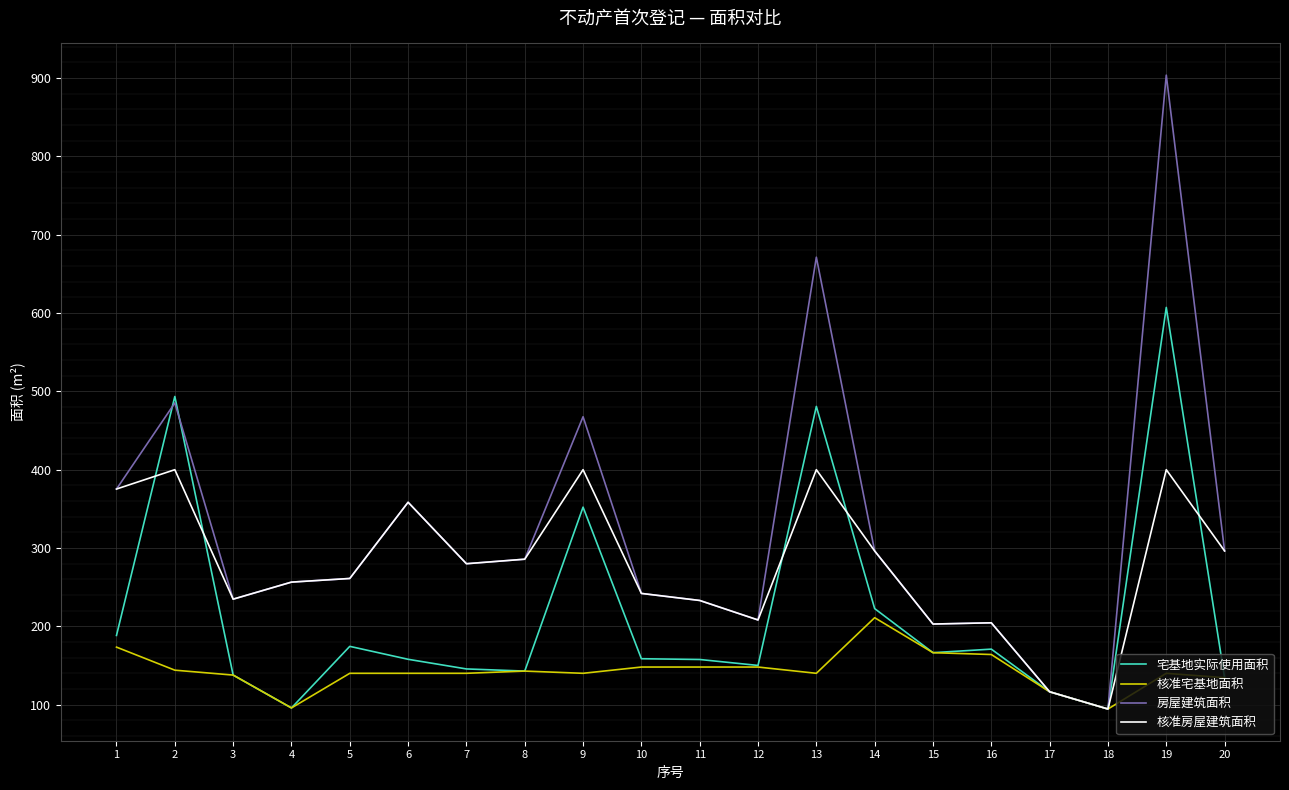

Which series has the largest range (max minus min)?

房屋建筑面积